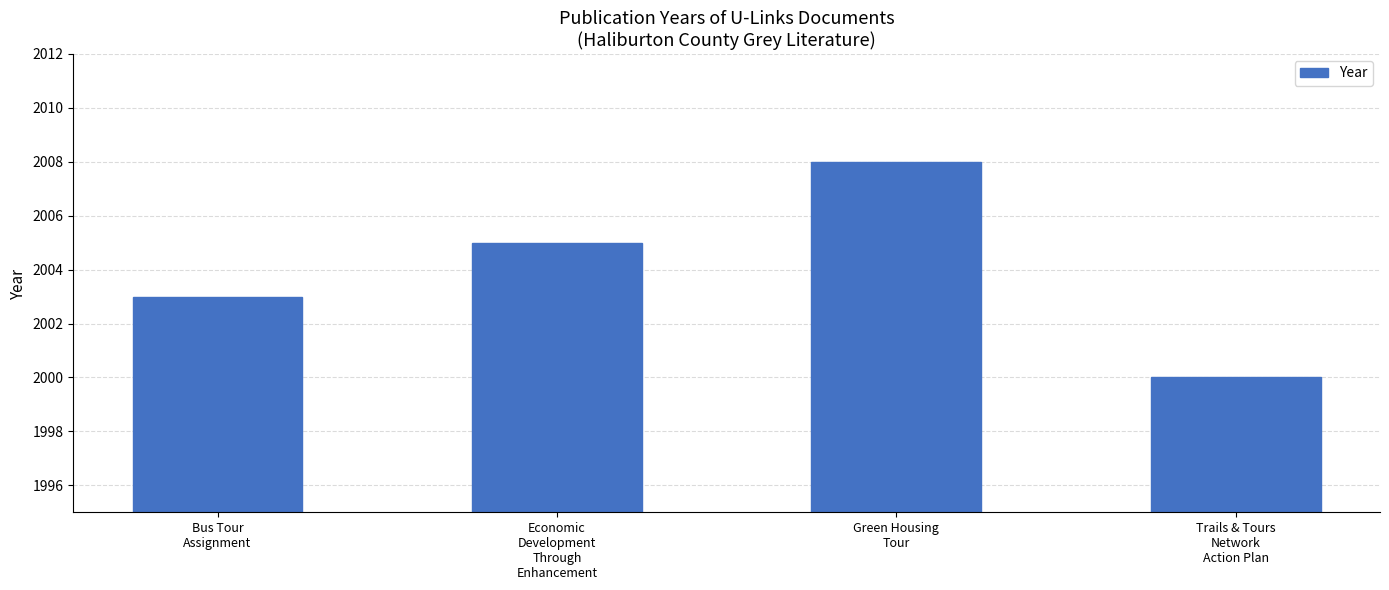

What is the value of the 2nd bar from the left?

2005